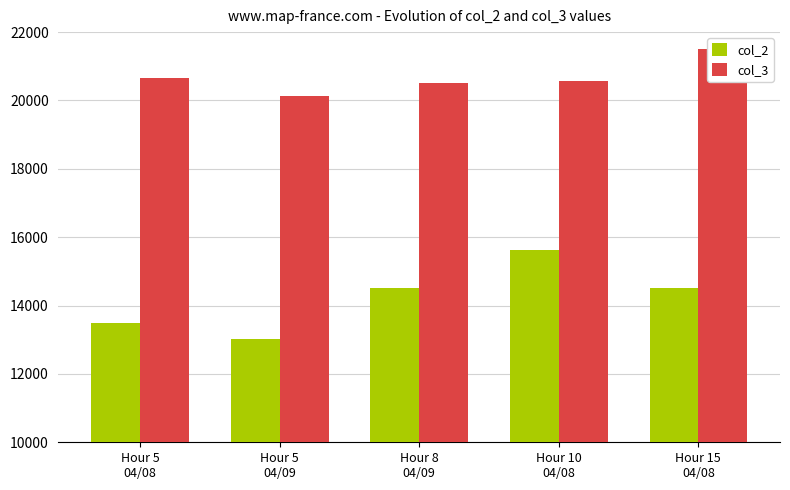

How many data points does each series have?

5